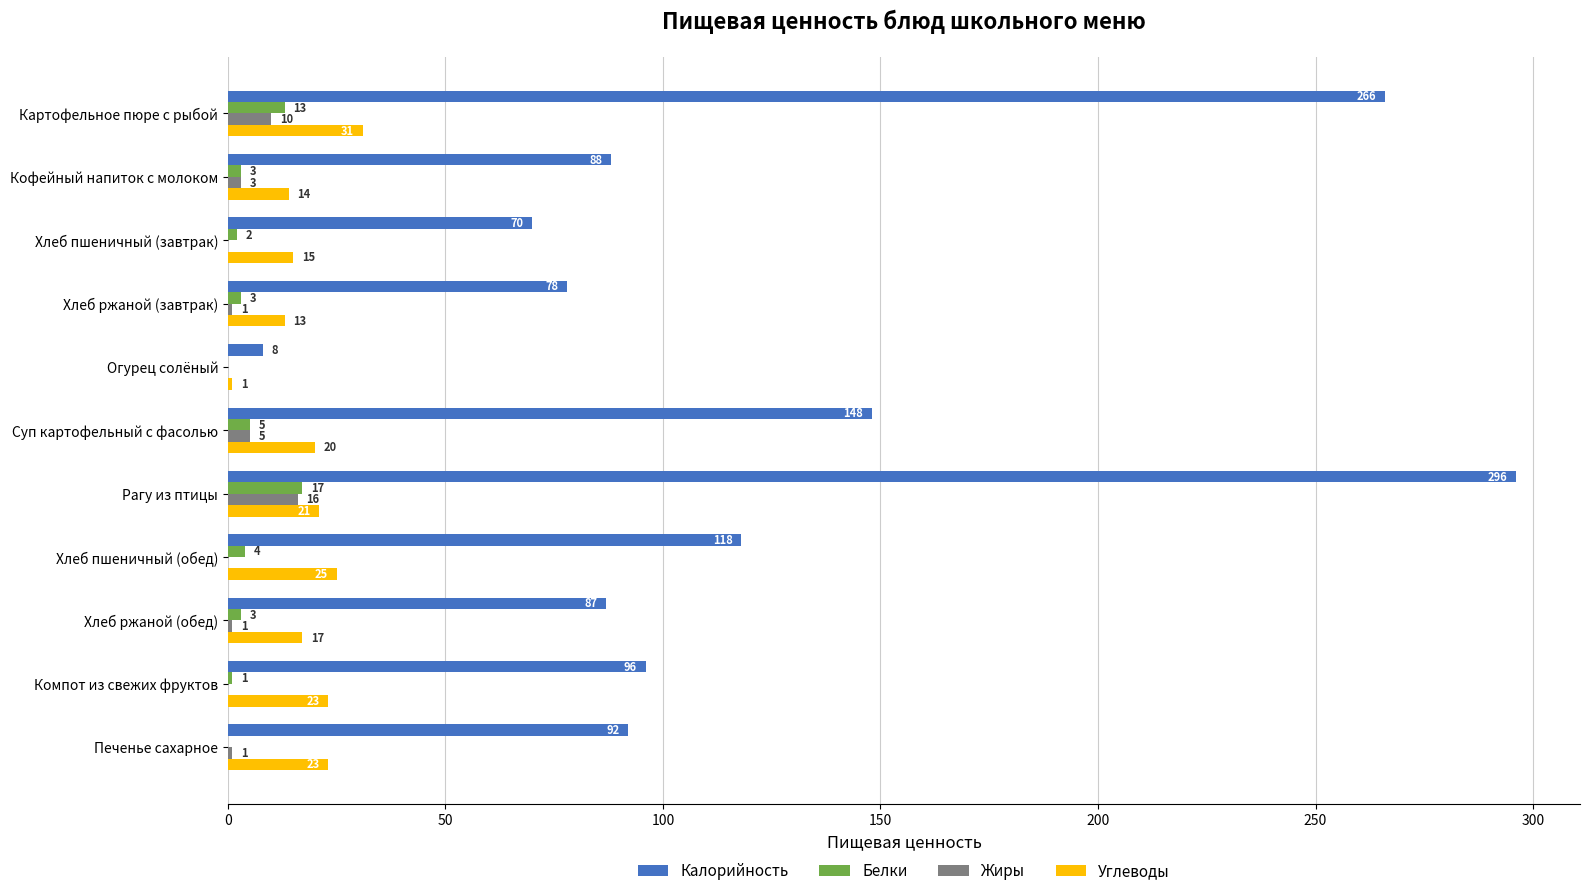

Which label corresponds to the largest value in the chart?

Рагу из птицы